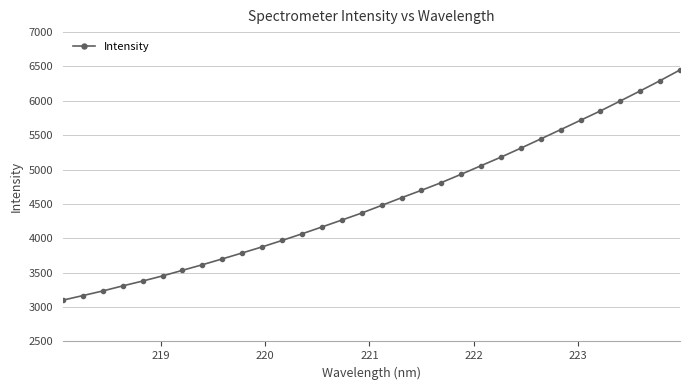

How many distinct data groups are displayed?

1